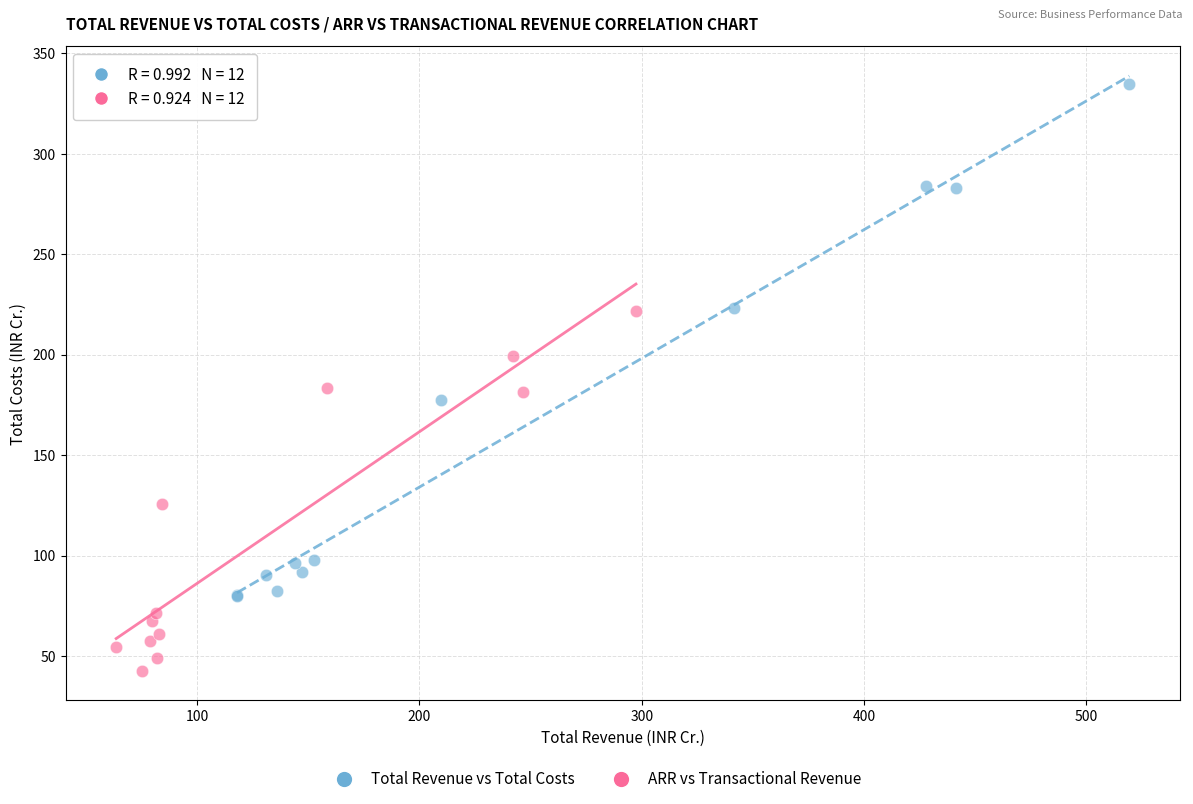

Which series reaches the minimum Y coordinate?

ARR vs Transactional Revenue